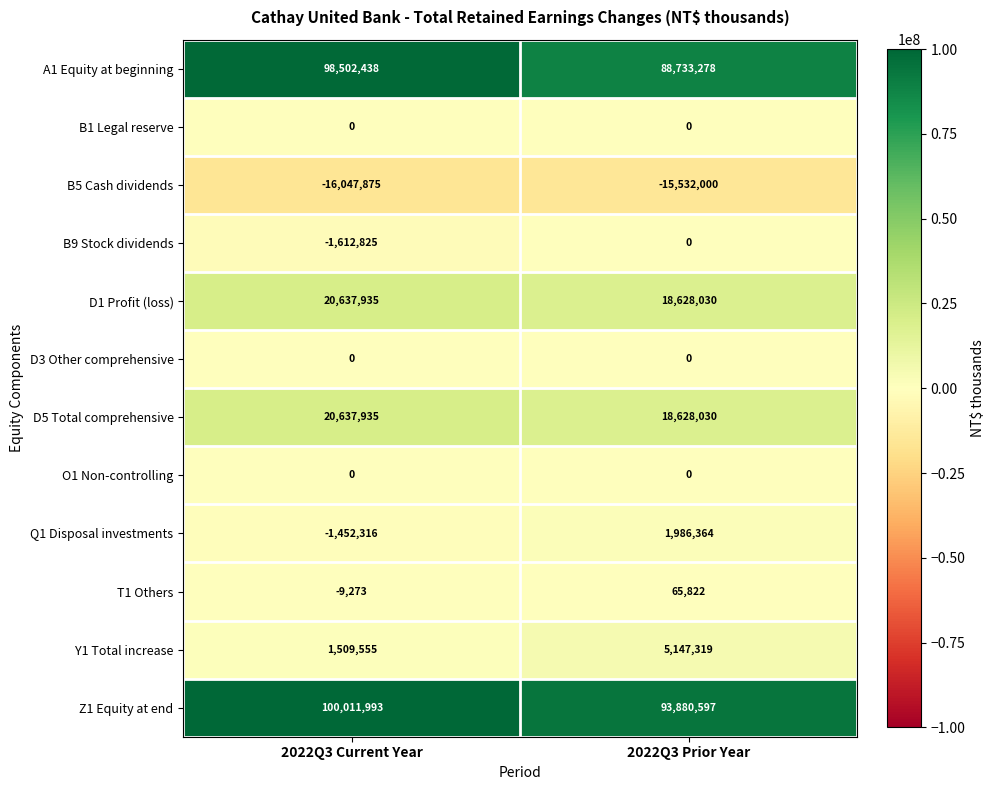

Rank the categories by D5 Total comprehensive value from lowest to highest.

2022Q3 Prior Year, 2022Q3 Current Year